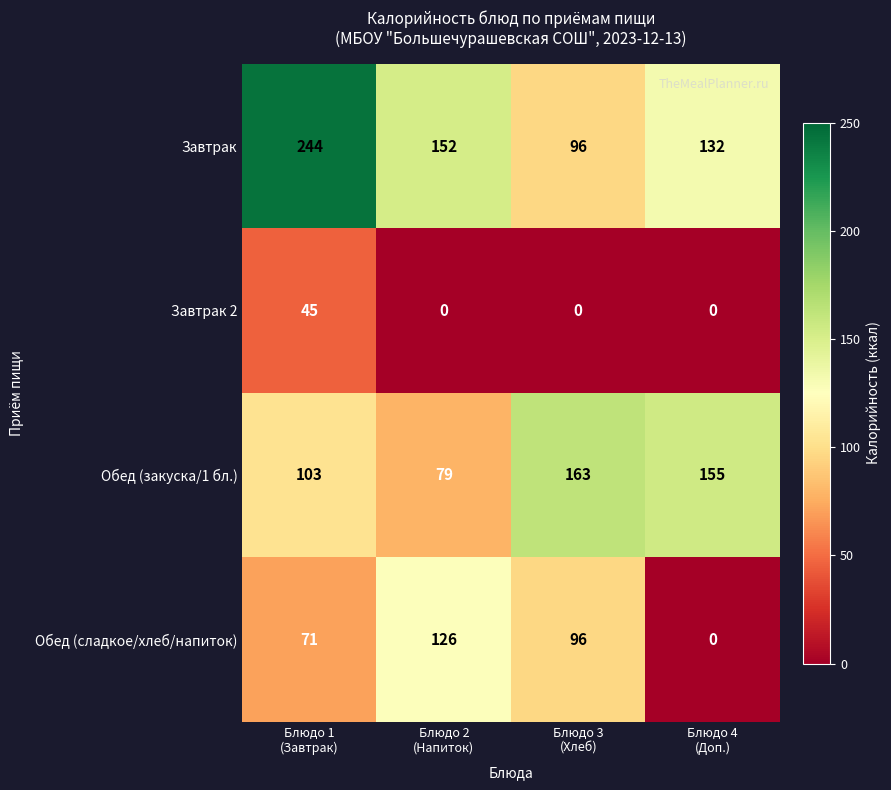

What is the spread (max minus min) of values at Блюдо 3
(Хлеб)?

163